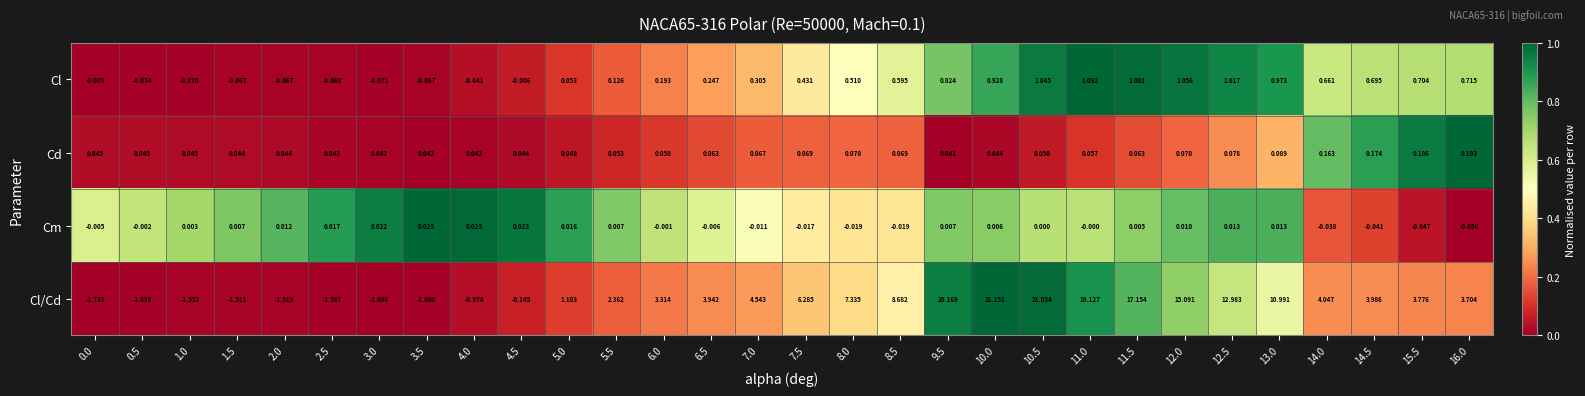

Which series has the widest spread of values?

Cl/Cd